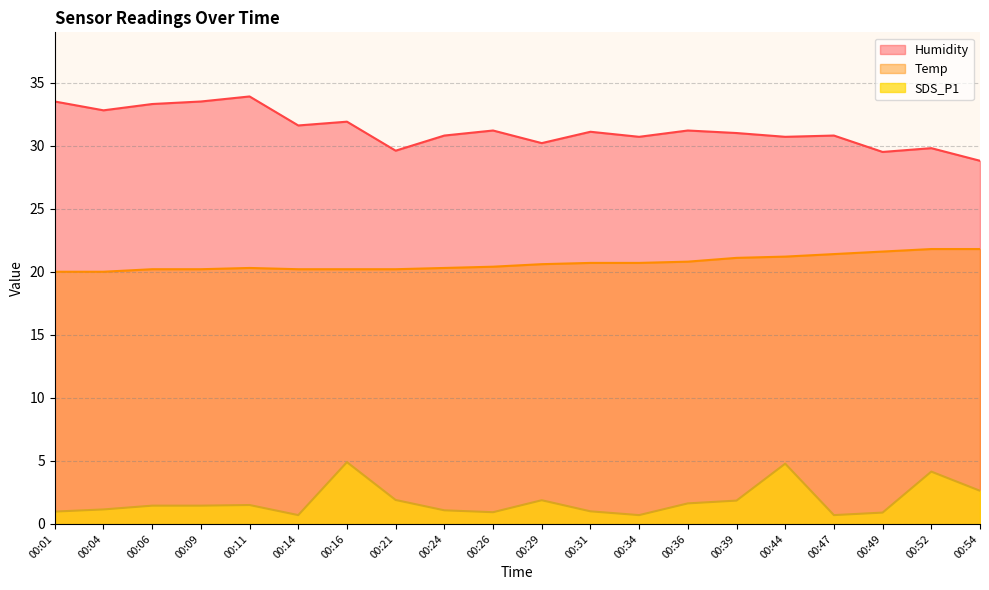

At which category is the sum across all series the highest?

00:16